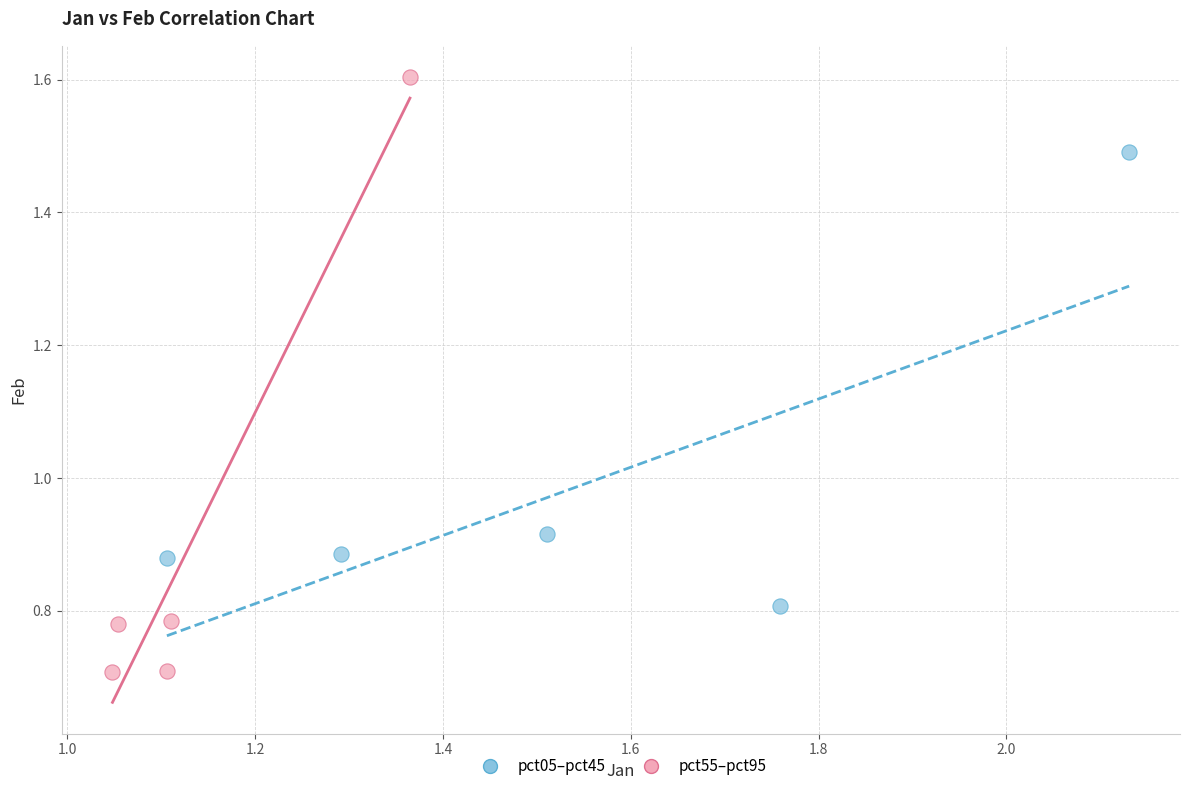

Which series reaches the maximum Y coordinate?

pct55–pct95